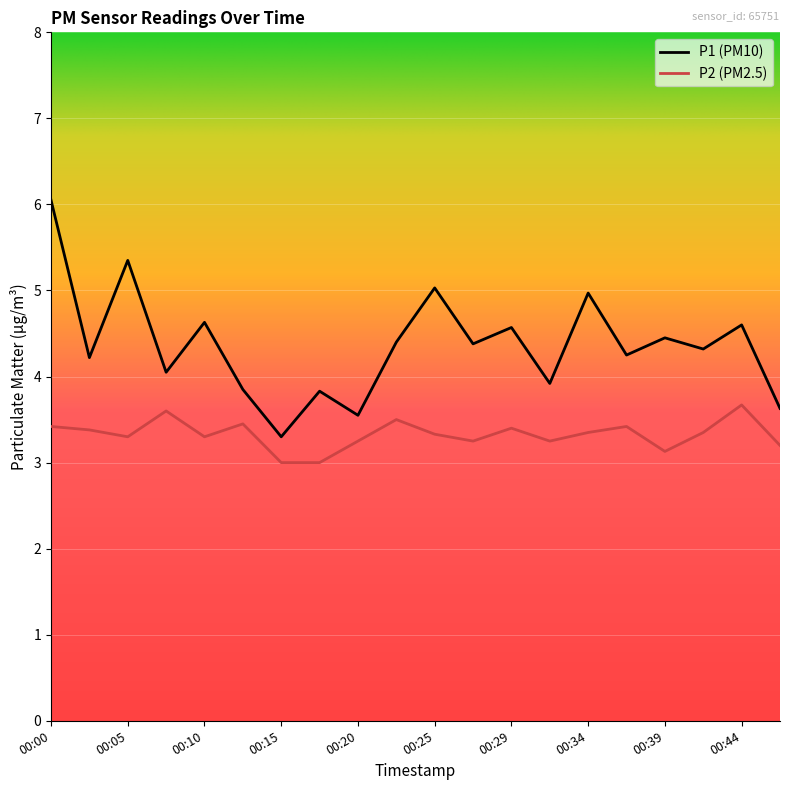

What is the minimum value shown in the chart?

3.0